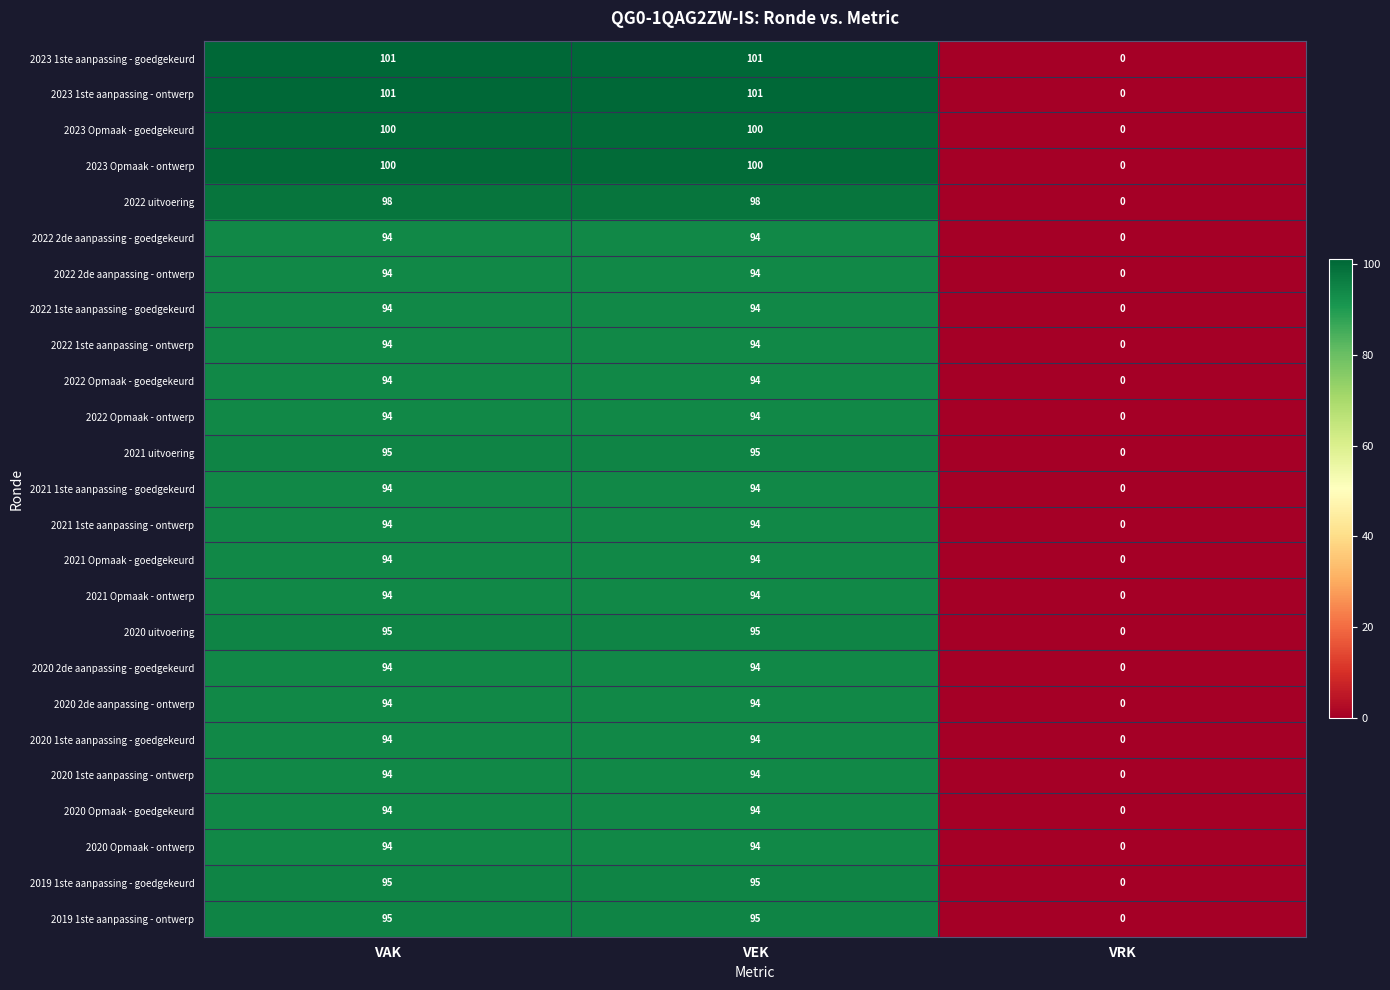

Is the value of 2023 Opmaak - goedgekeurd at VEK greater than the value of 2020 Opmaak - ontwerp at VEK?

Yes